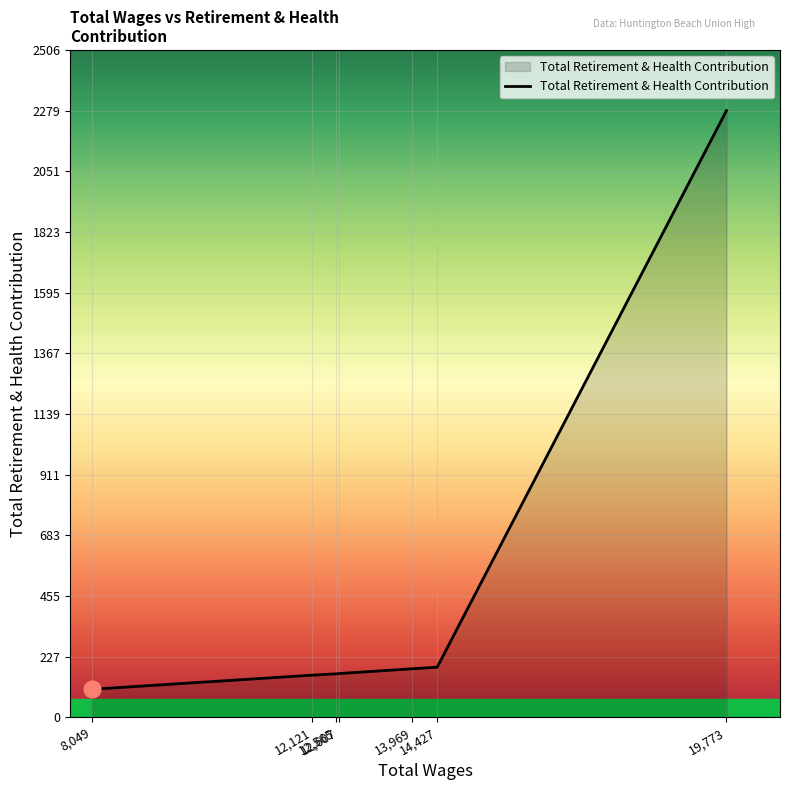

What is the smallest value displayed?

105